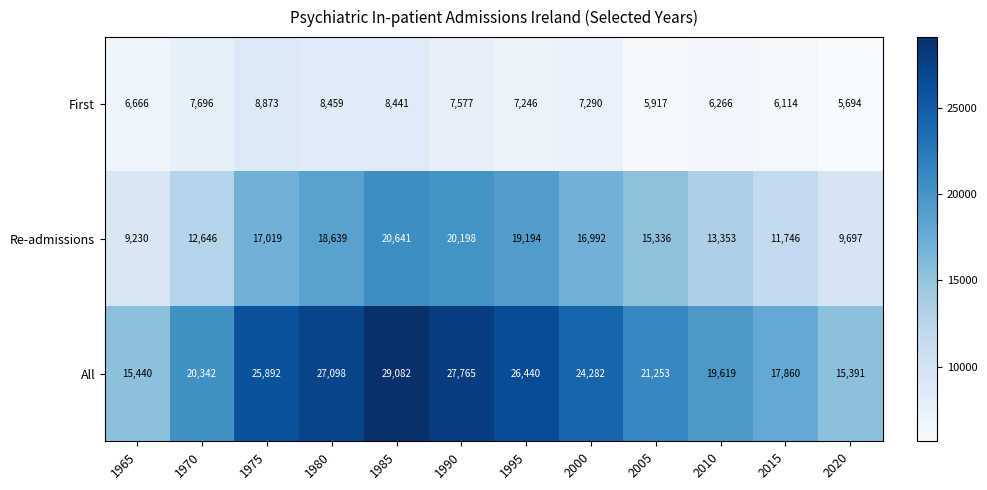

True or false: Re-admissions has a value of 12646 at 1970.

True